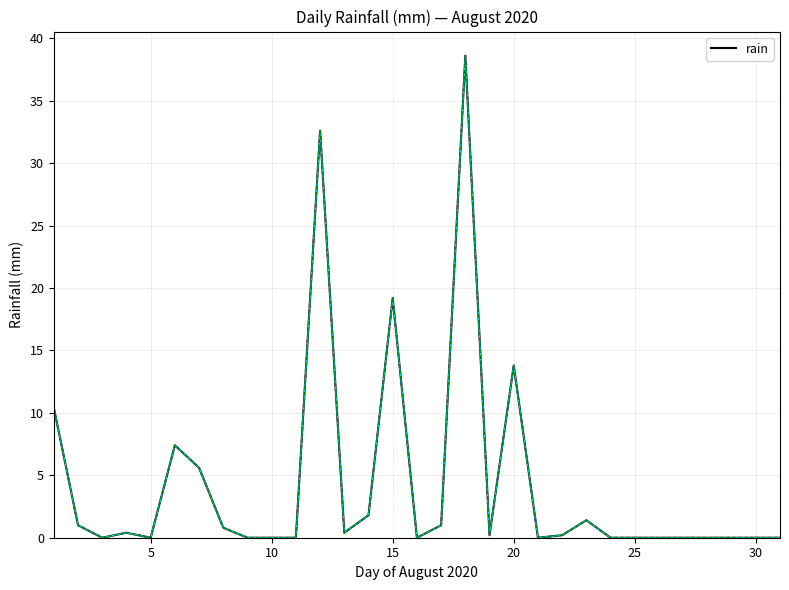

What is the maximum value shown in the chart?

38.6